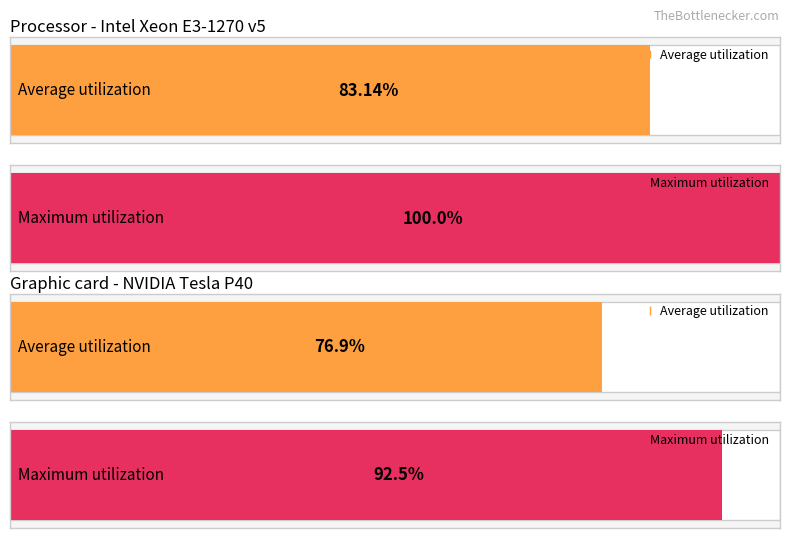

Which series has the largest total across all categories?

Maximum utilization